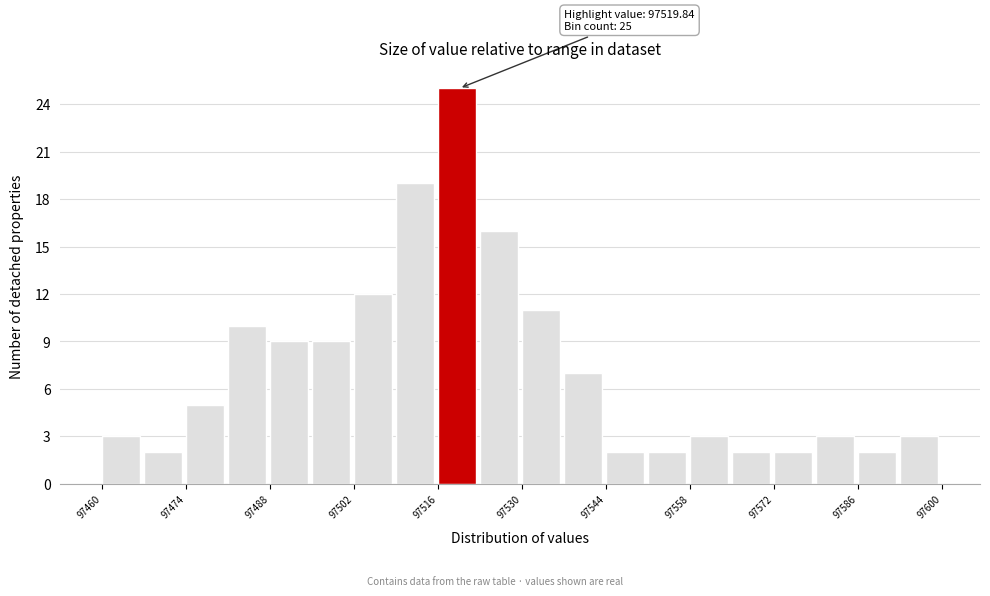

Read against the x-axis, roughly where is the centre of the tallest bar?

97520